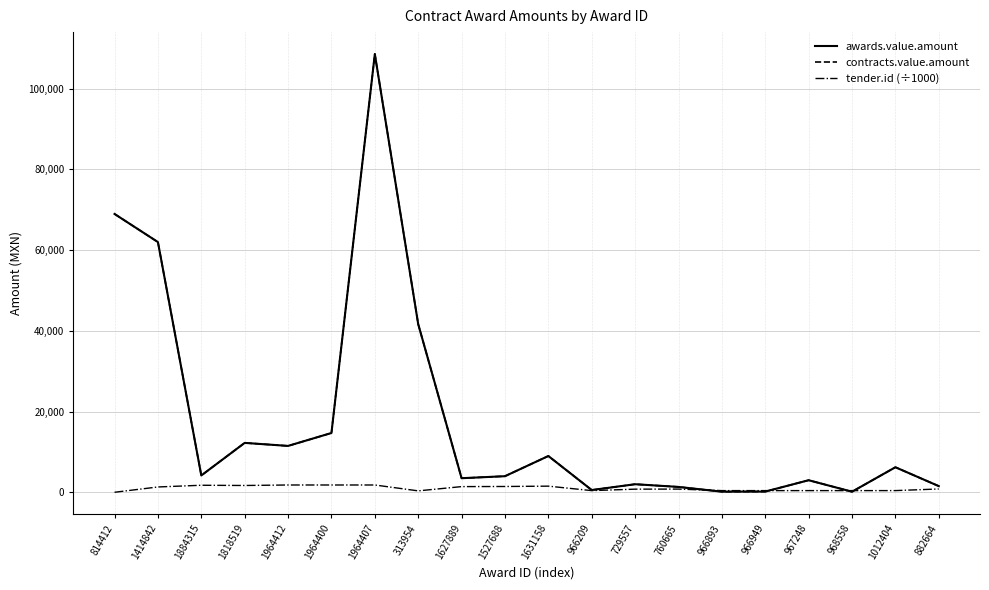

Does the chart display data point markers on the line(s)?

No